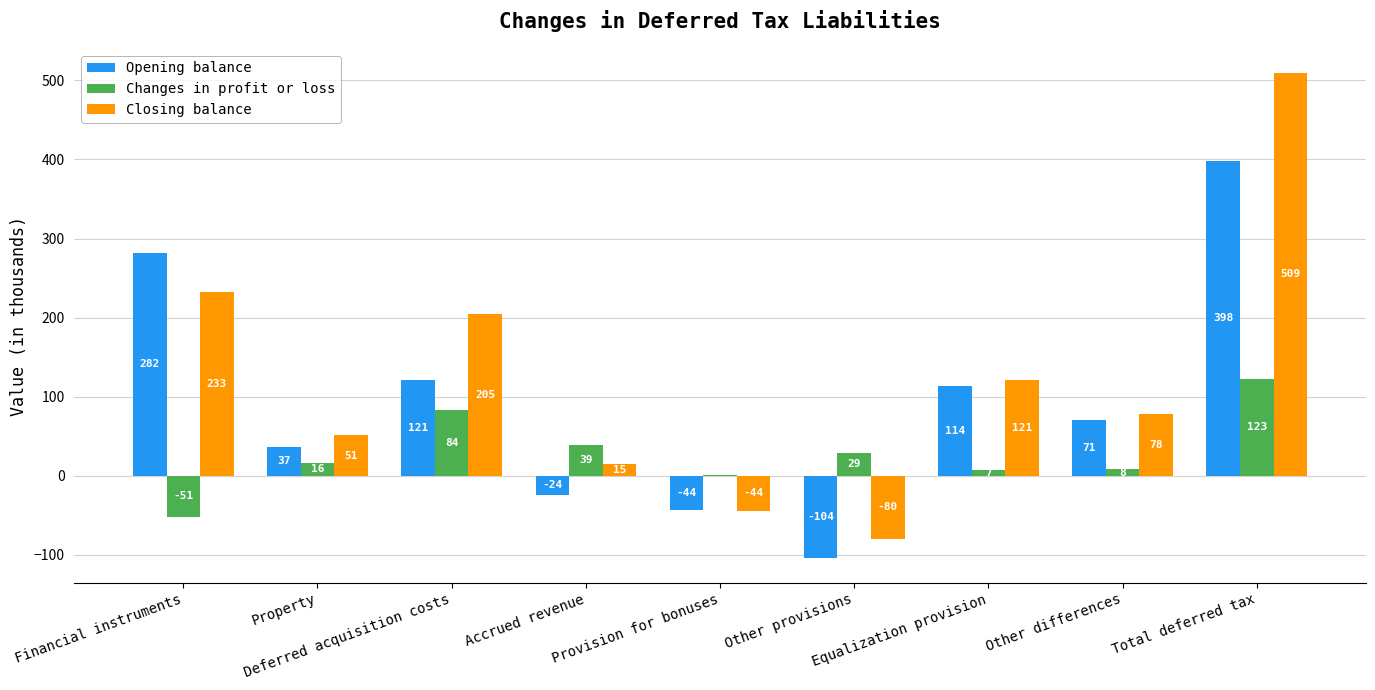

What is the maximum value shown in the chart?

509.2